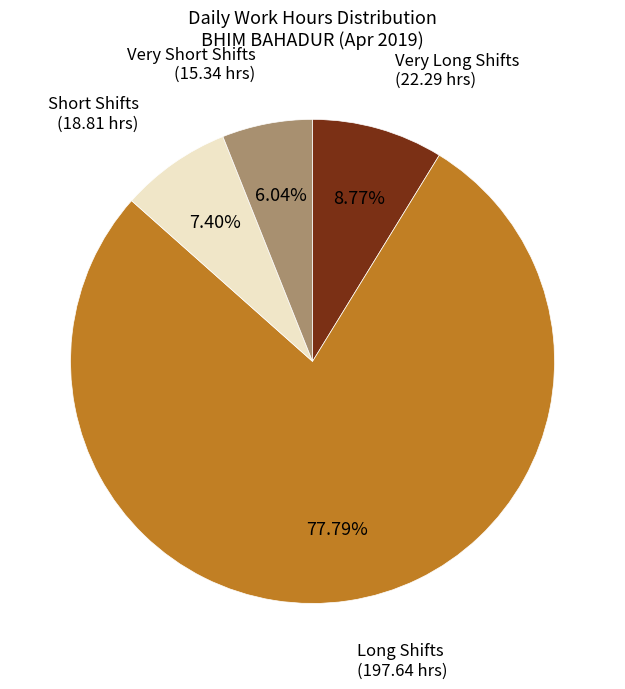

Does any single category account for the majority?

Yes